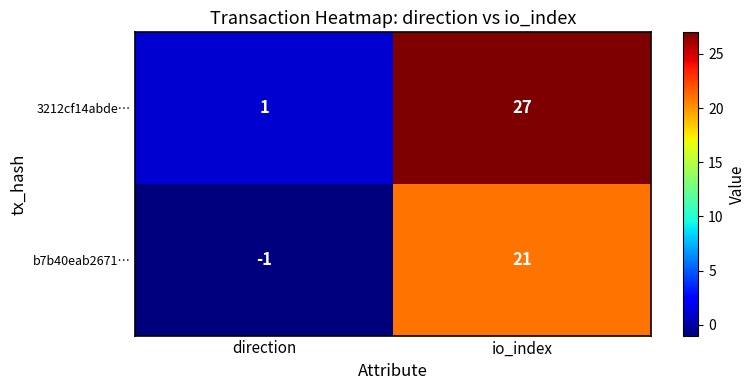

Reading left to right, extract all data points from this chart.

3212cf14abde…: direction=1	io_index=27
b7b40eab2671…: direction=-1	io_index=21